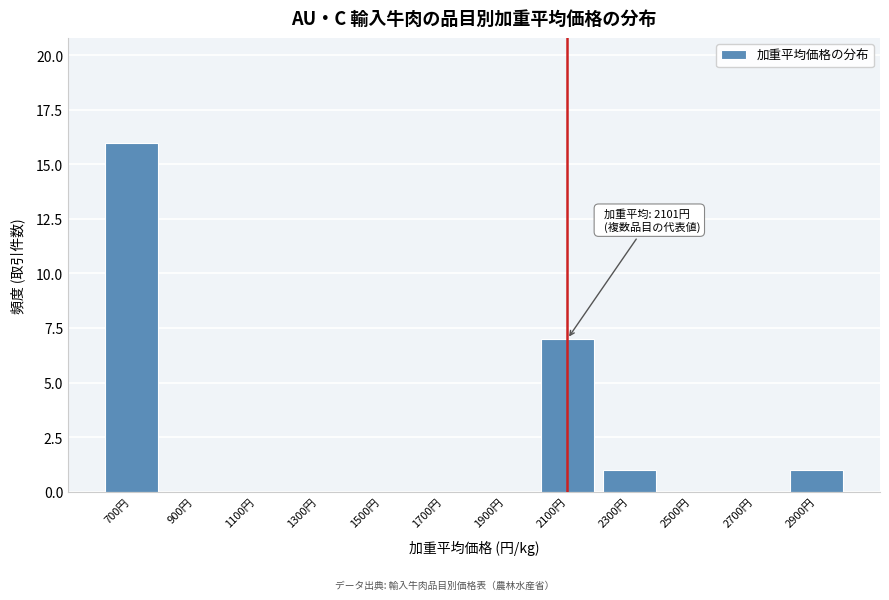

Reading right to left, what are all the values shown in this chart?

2900円=1	2700円=0	2500円=0	2300円=1	2100円=7	1900円=0	1700円=0	1500円=0	1300円=0	1100円=0	900円=0	700円=16